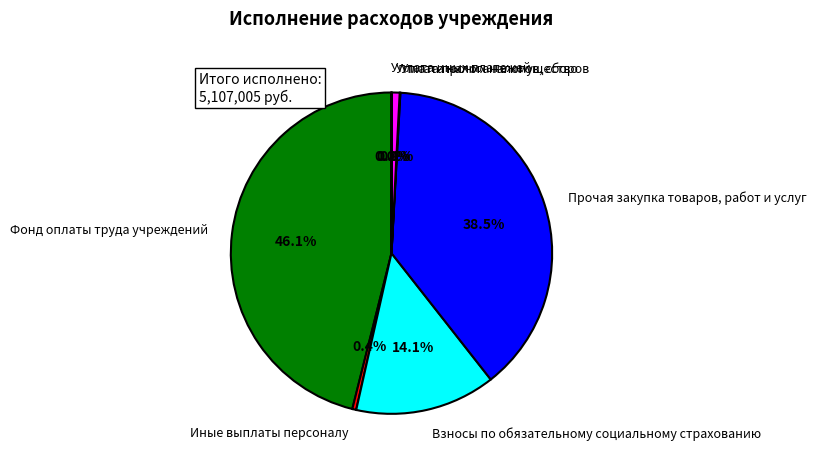

Is the sum of Фонд оплаты труда учреждений and Взносы по обязательному социальному страхованию greater than half?

Yes